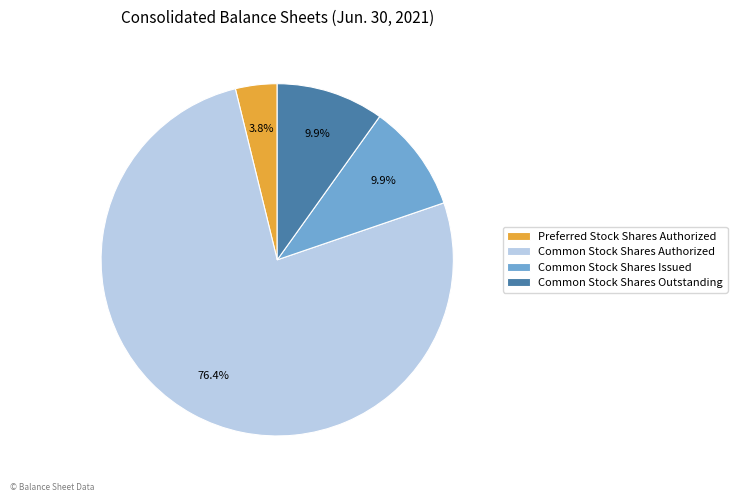

Do Common Stock Shares Outstanding and Common Stock Shares Issued together represent more than half of the pie?

No